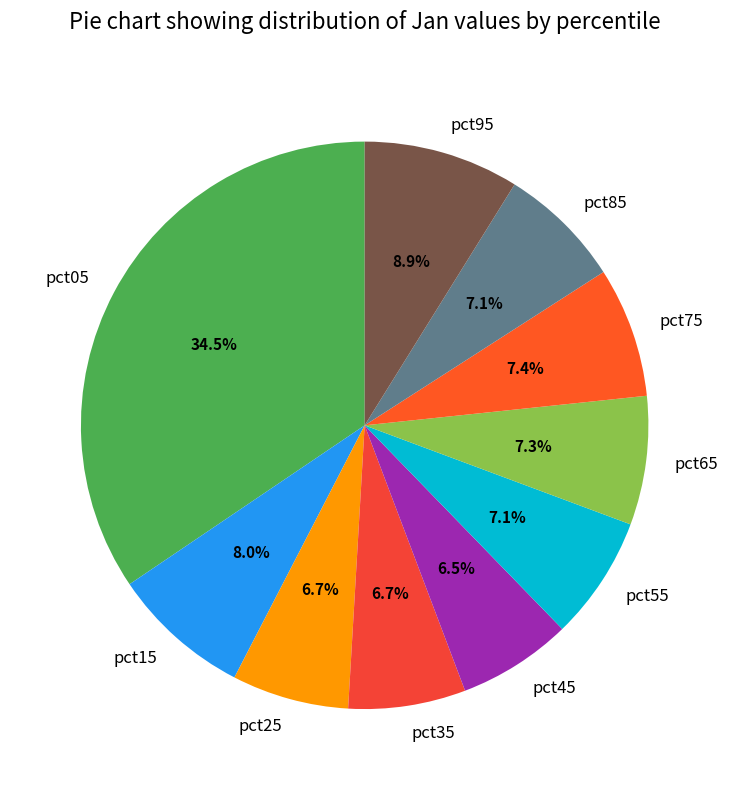

To the nearest percent, what is the average slice percentage?

10%